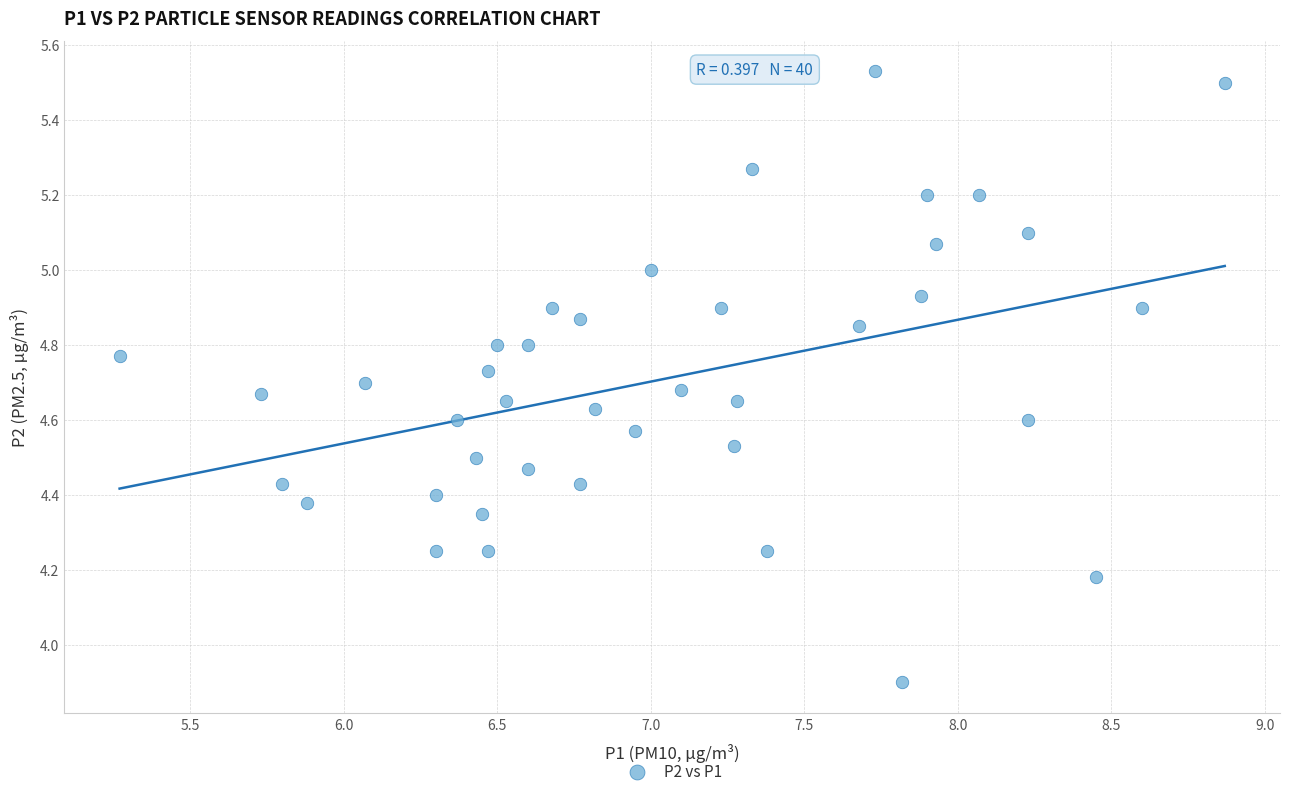

What Y value in the scatter plot is closest to 4?

3.9